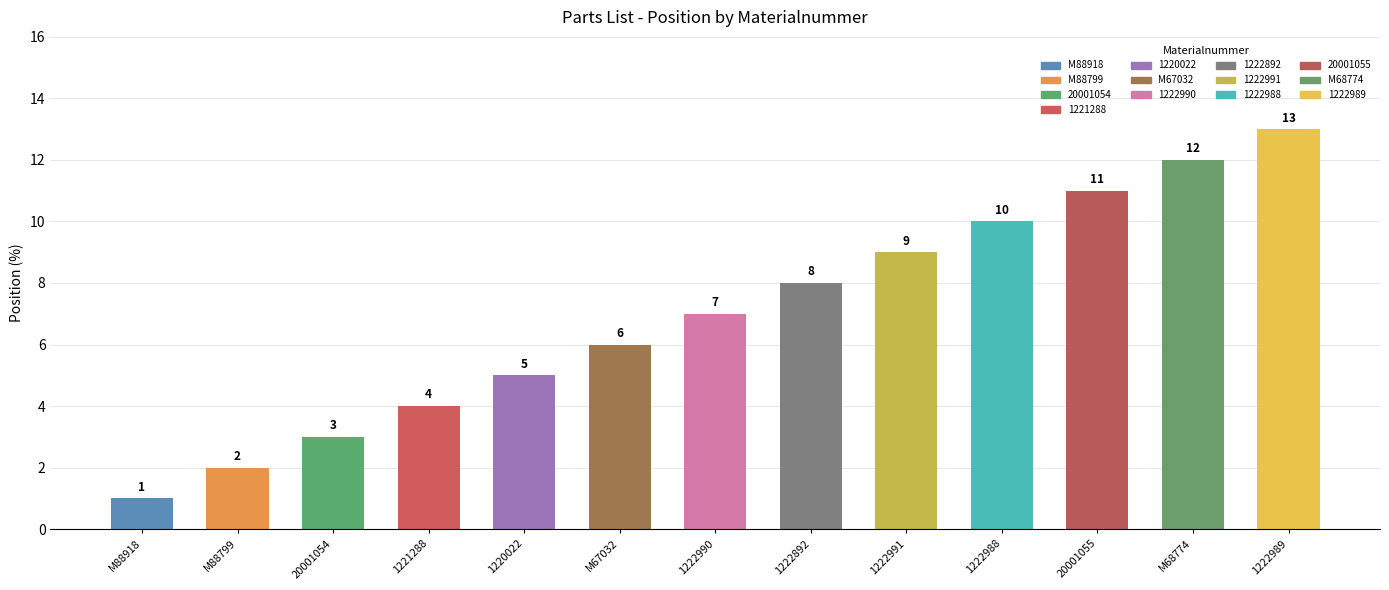

What is the smallest value displayed?

1